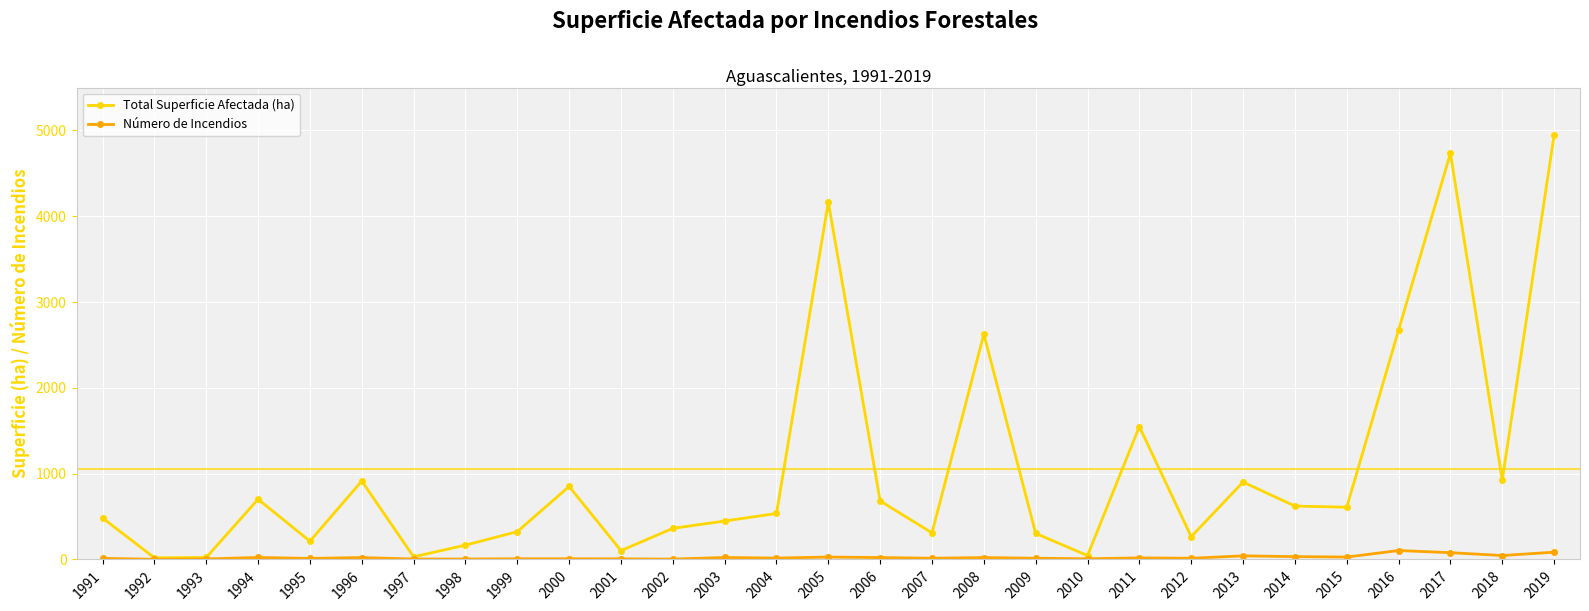

Rank the series by their average value, from highest to lowest.

Total Superficie Afectada (ha), Número de Incendios